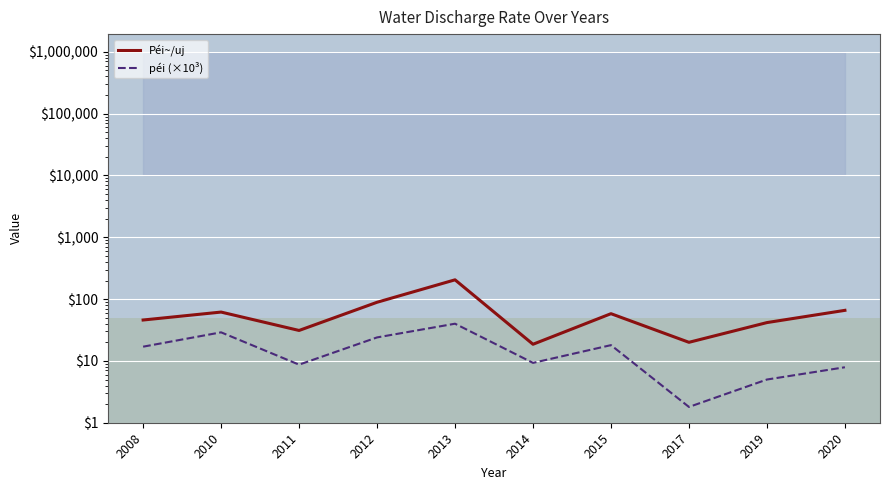

Which has a higher value, 2014 or 2011?

2011